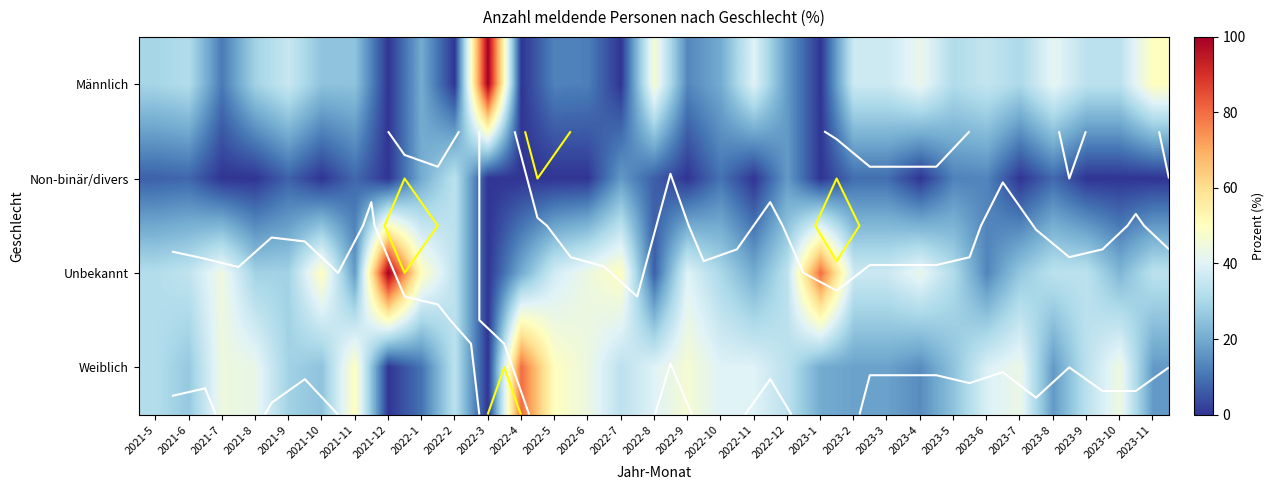

Which has a higher value, 2021-12 or 2023-5?

2023-5